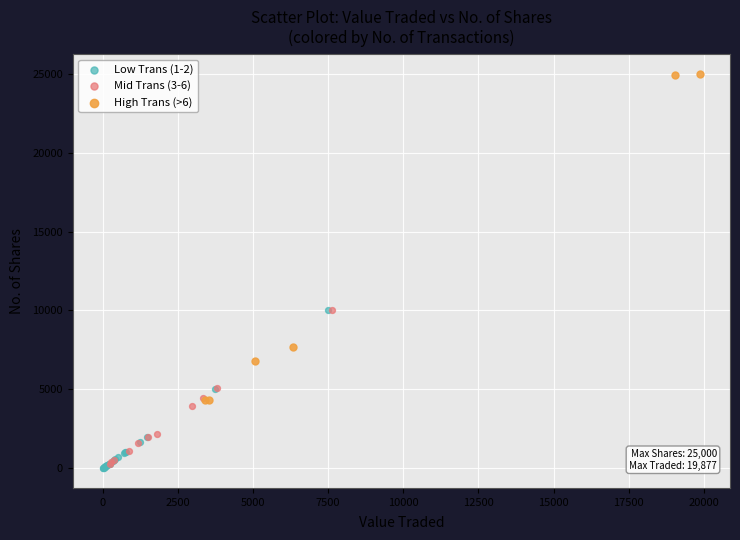

Which series has the largest Y range (max minus min)?

High Trans (>6)